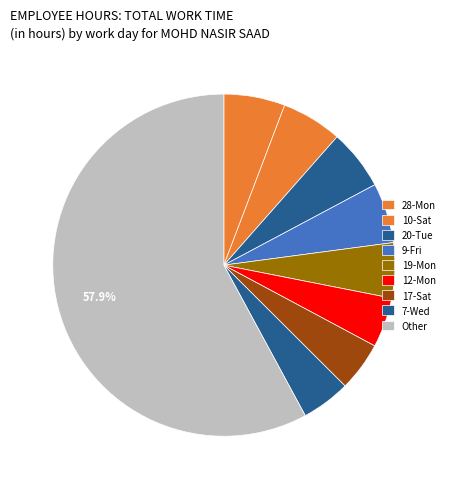

What is the largest slice in the pie chart?

Other